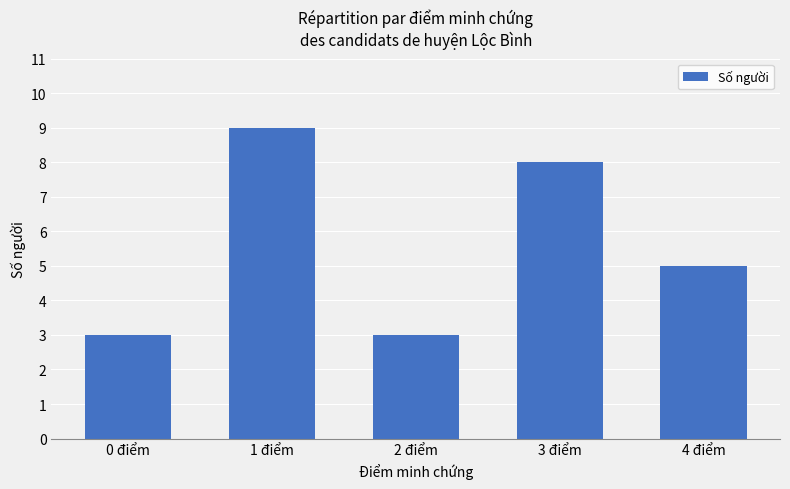

Read the value at 2 điểm.

3